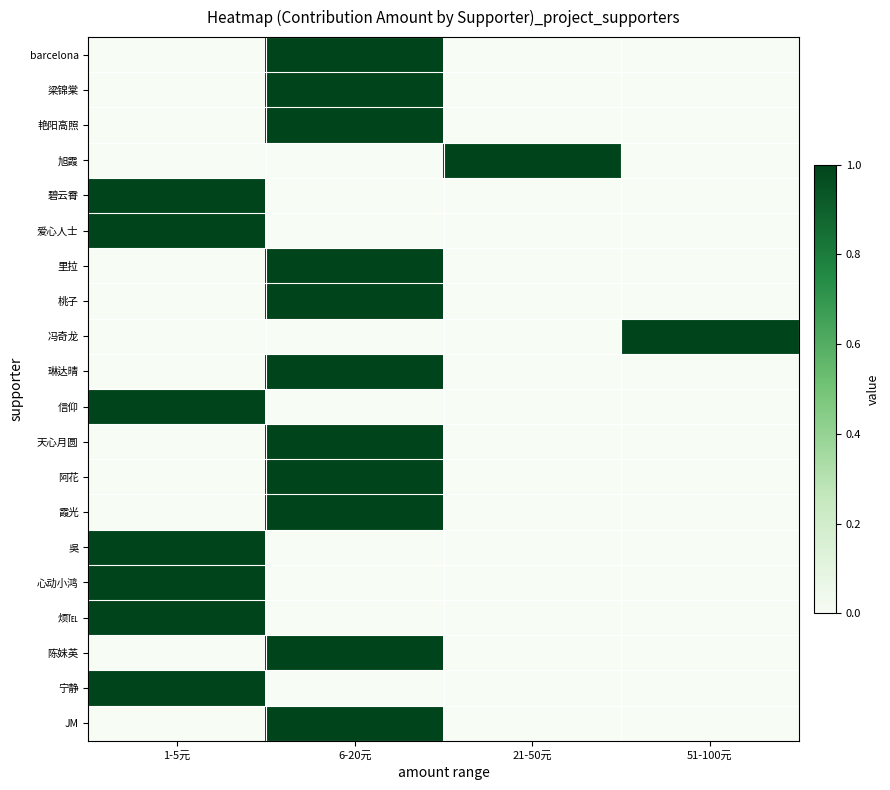

Rank the series at 51-100元 from lowest to highest value.

barcelona, 梁锦棠, 艳阳高照, 旭霞, 碧云霄, 爱心人士, 里拉, 桃子, 琳达晴, 信仰, 天心月圆, 阿花, 霞光, 吳, 心动小鸿, 烦℡, 陈妹英, 宁静, JM, 冯奇龙